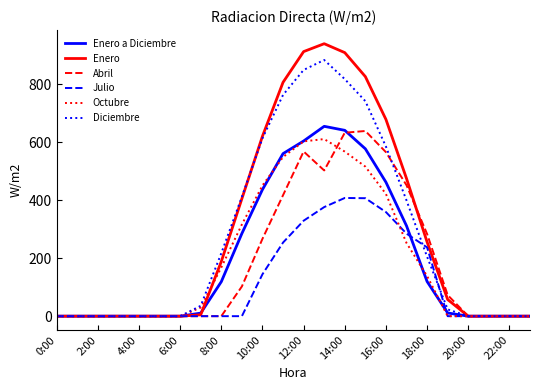

Which series has the largest range (max minus min)?

Enero